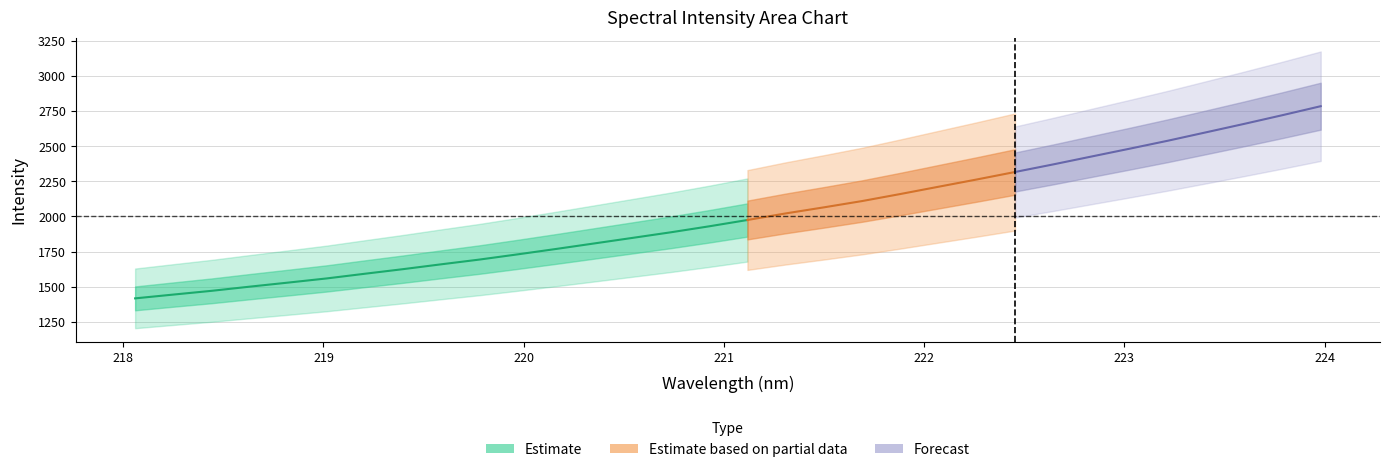

Reading left to right, list all the values displayed in this chart.

Estimate: 1416.6	1443.6	1470.3	1500.1	1529.0	1558.5	1591.9	1624.7	1659.3	1693.2	1730.3	1768.6	1808.1	1847.6	1887.4	1929.9	1974.9	2021.7	2065.0	2109.9	2160.0	2212.0	2263.7	2316.9	2371.1	2427.1	2483.0	2539.8	2599.7	2659.9	2721.8	2785.7
x_vals: 218.1	218.3	218.4	218.6	218.8	219.0	219.2	219.4	219.6	219.8	220.0	220.2	220.4	220.5	220.7	220.9	221.1	221.3	221.5	221.7	221.9	222.1	222.3	222.5	222.6	222.8	223.0	223.2	223.4	223.6	223.8	224.0